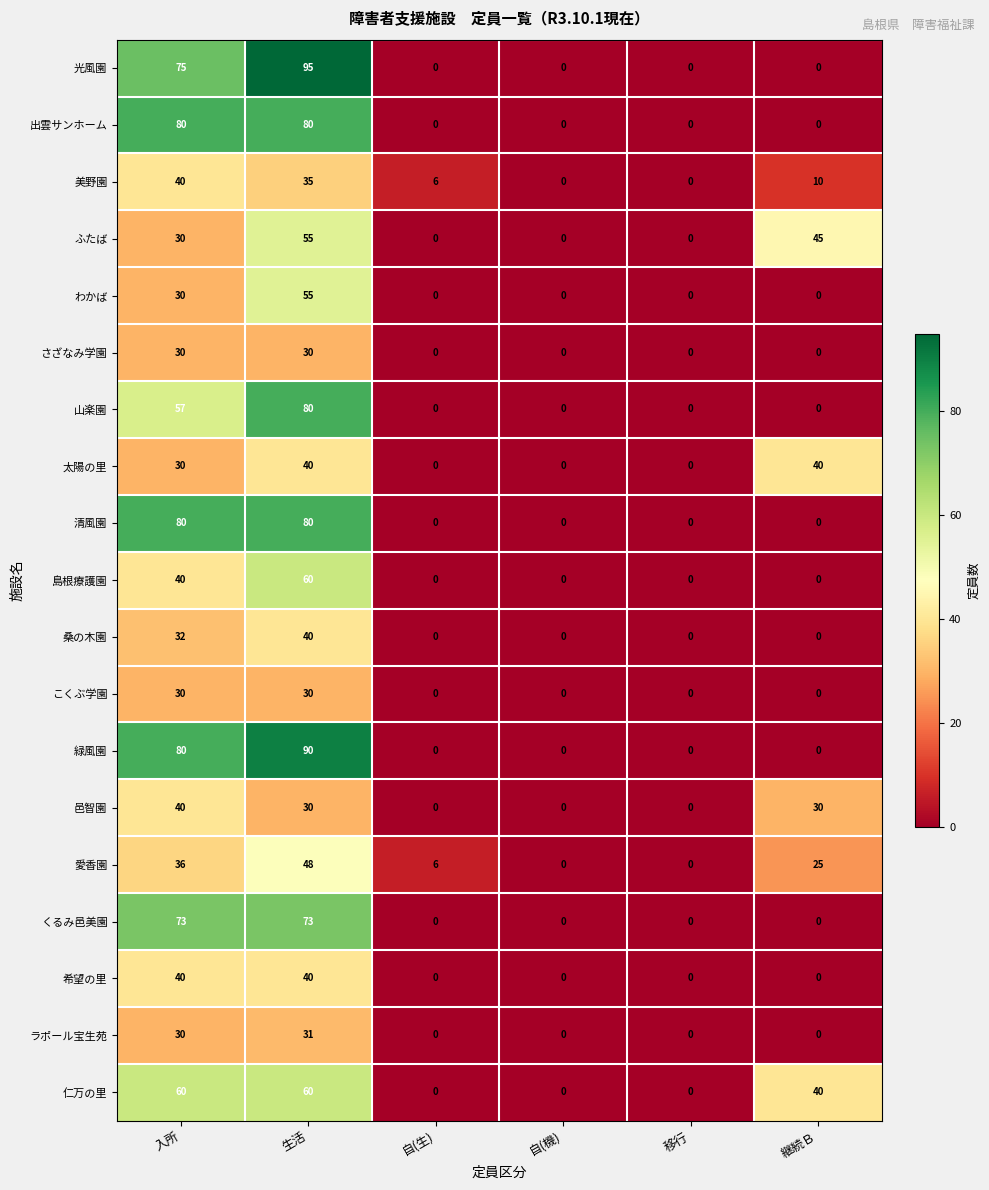

The ラポール宝生苑 series shows 0 at 自(生). True or false?

True